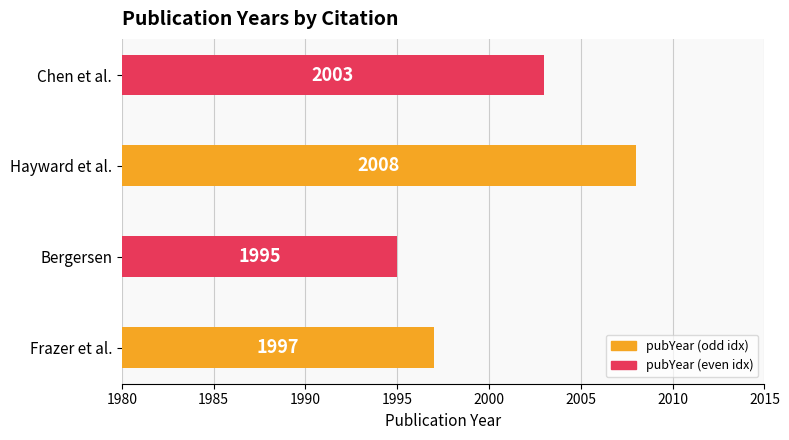

What is the sum of the values at Chen et al. and Frazer et al.?

4000